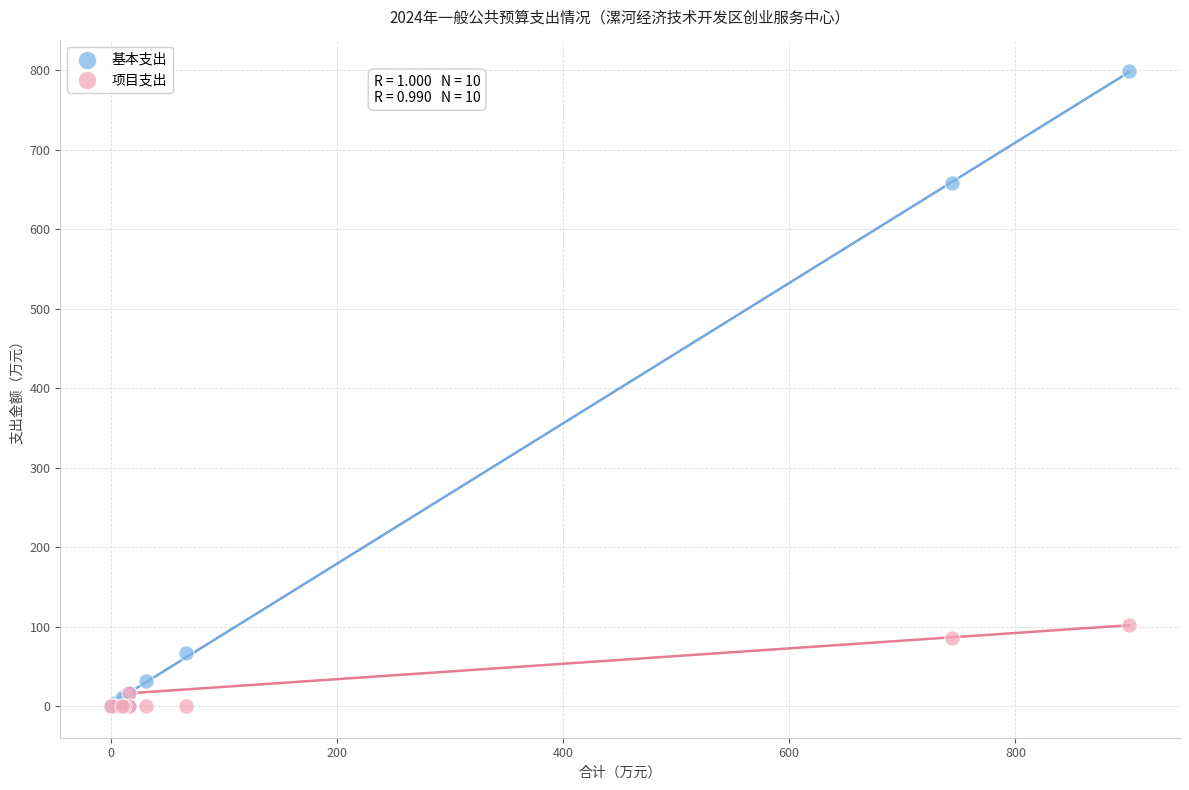

In the 基本支出 series, what Y value is closest to 399?

658.0